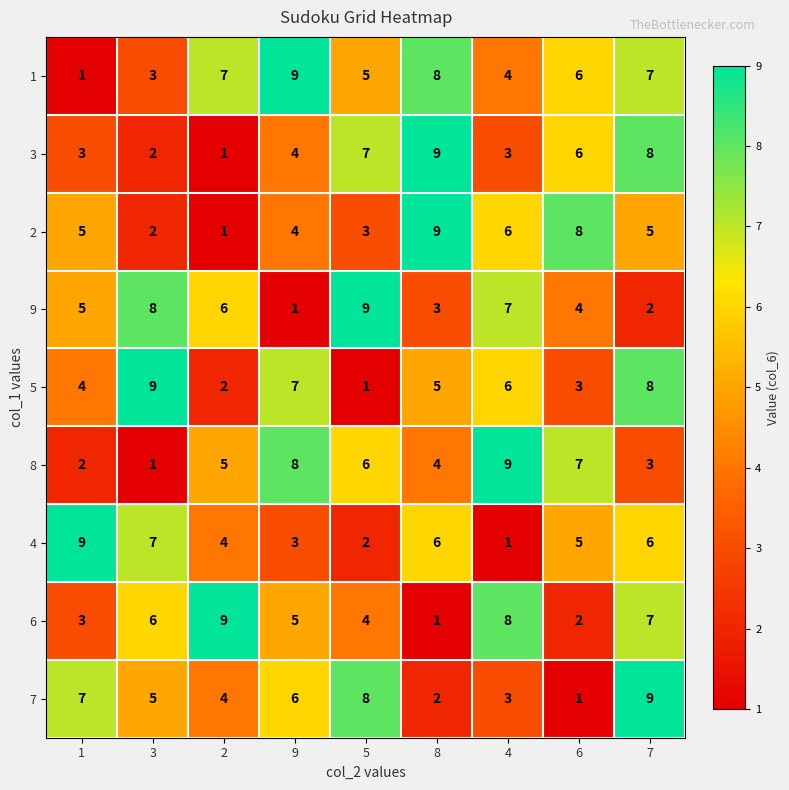

What value does the 5 series have at 9?

7